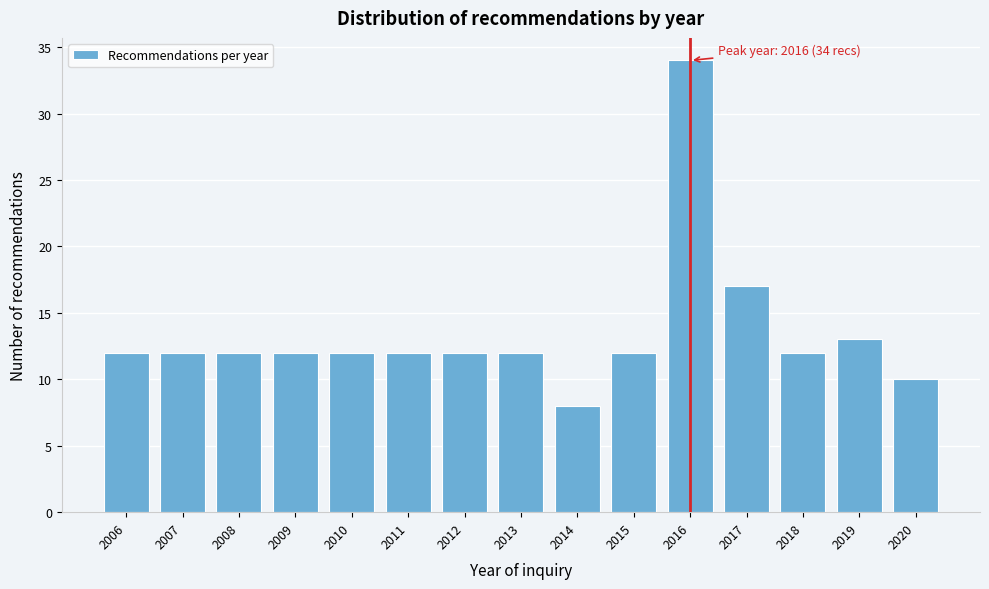

Reading right to left, list all the values displayed in this chart.

10	13	12	17	34	12	8	12	12	12	12	12	12	12	12